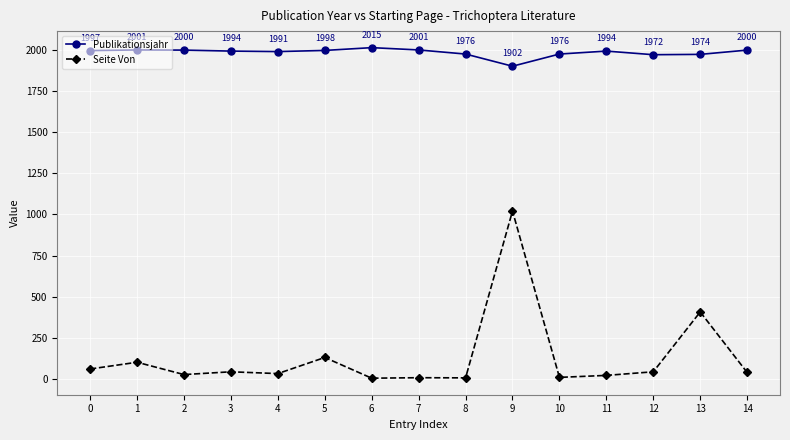

Rank the series by their average value, from lowest to highest.

Seite Von, Publikationsjahr